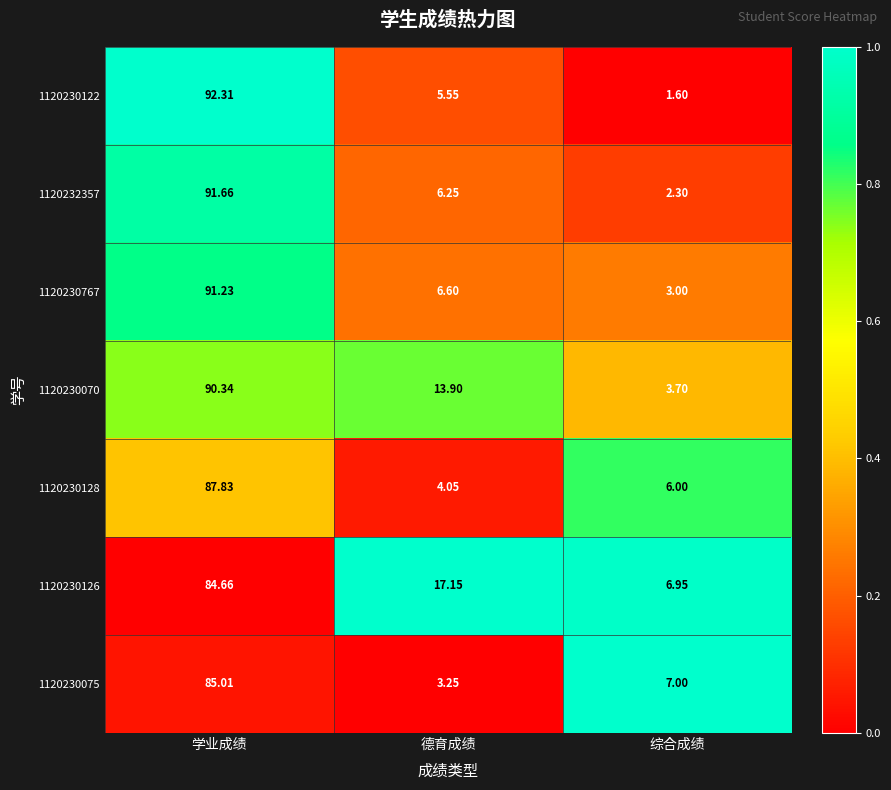

Which category has the lowest value across all series?

综合成绩